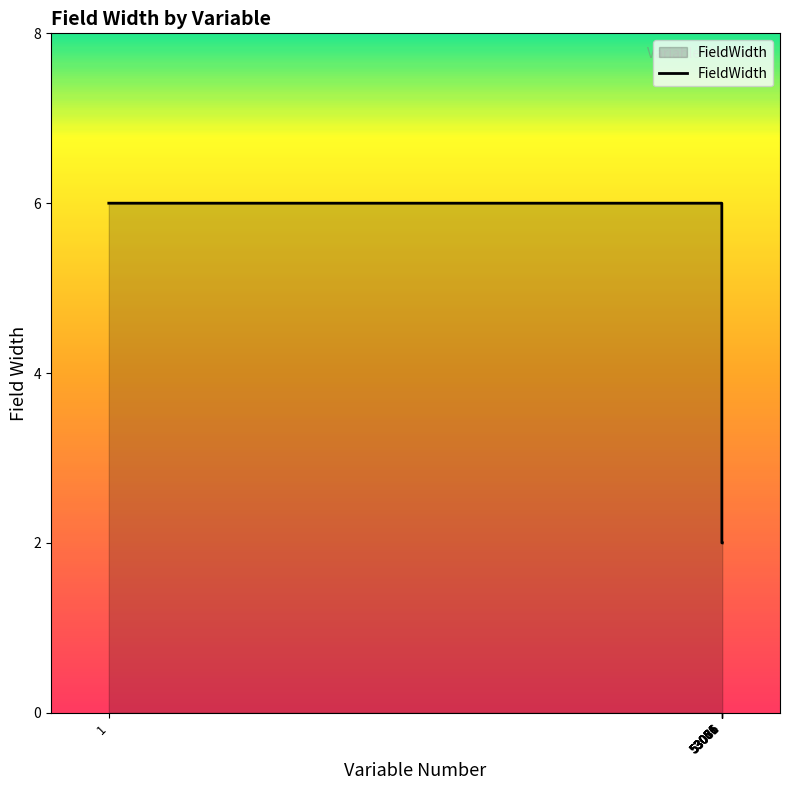

What is the greatest value displayed?

6